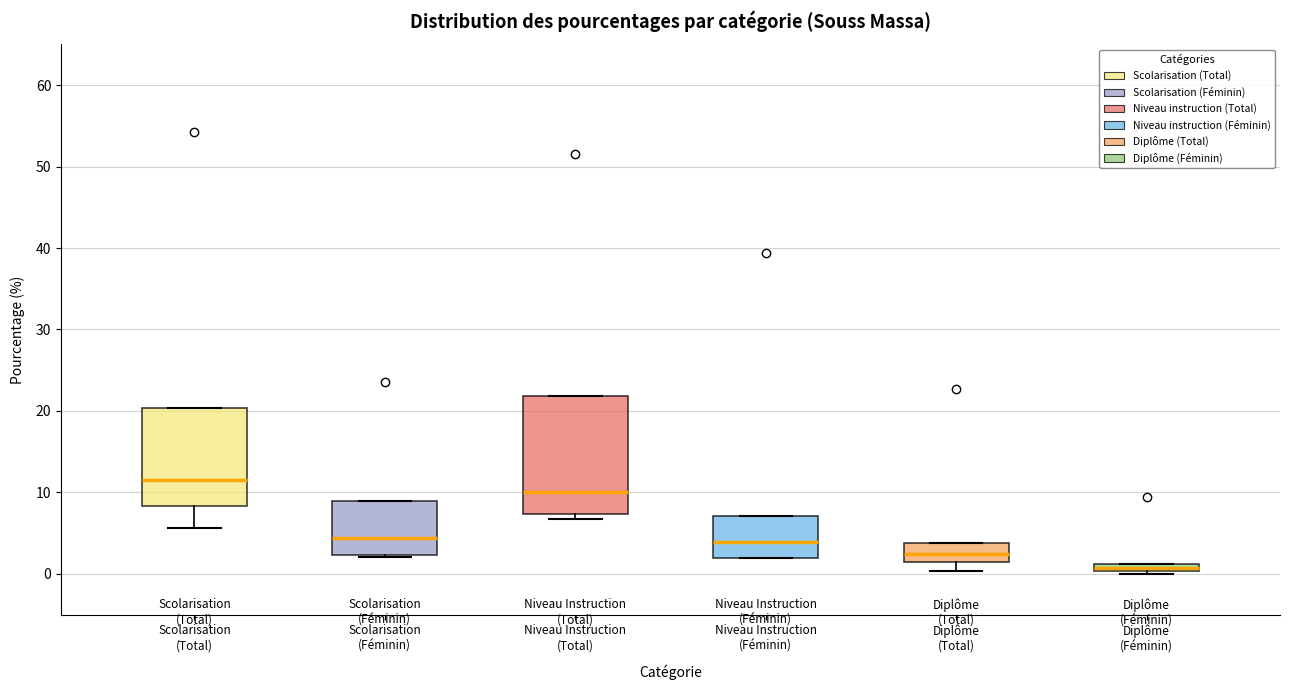

Which box is the tallest, from its lower edge to its upper edge?

Niveau Instruction (Total)